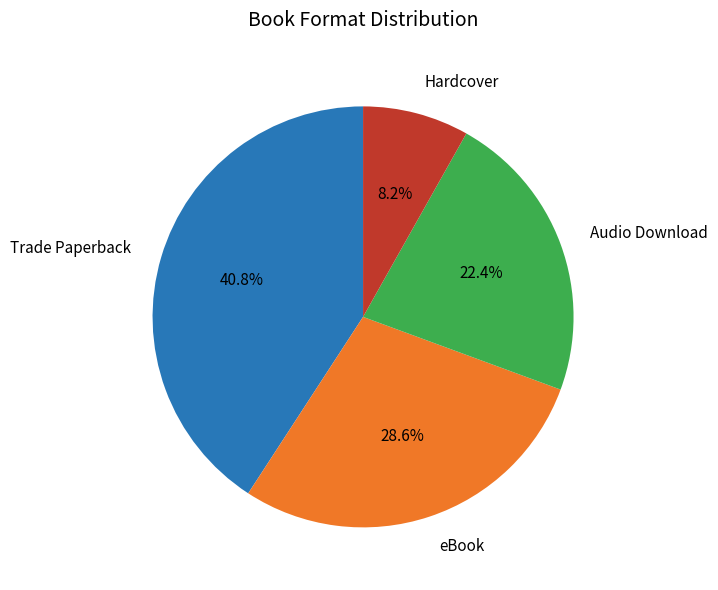

Count the number of slices in the pie.

4